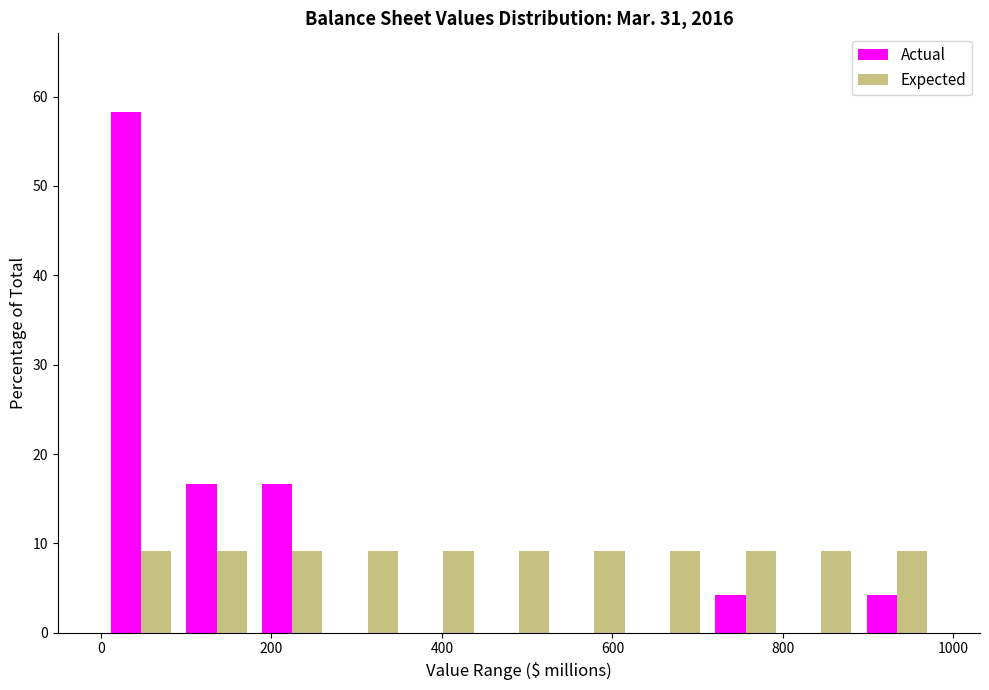

What is the height of the Expected bar covering 440 to 540 on the x-axis? Neither the bar edges nor the heights are printed on the chart, so give them approximately, as read against the axes.

9